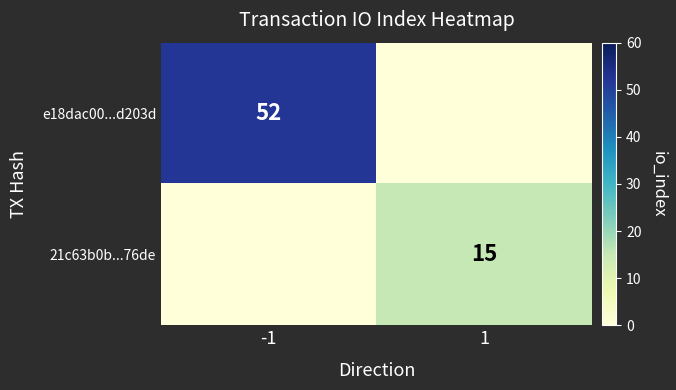

The 21c63b0b...76de series shows 15 at 1. True or false?

True